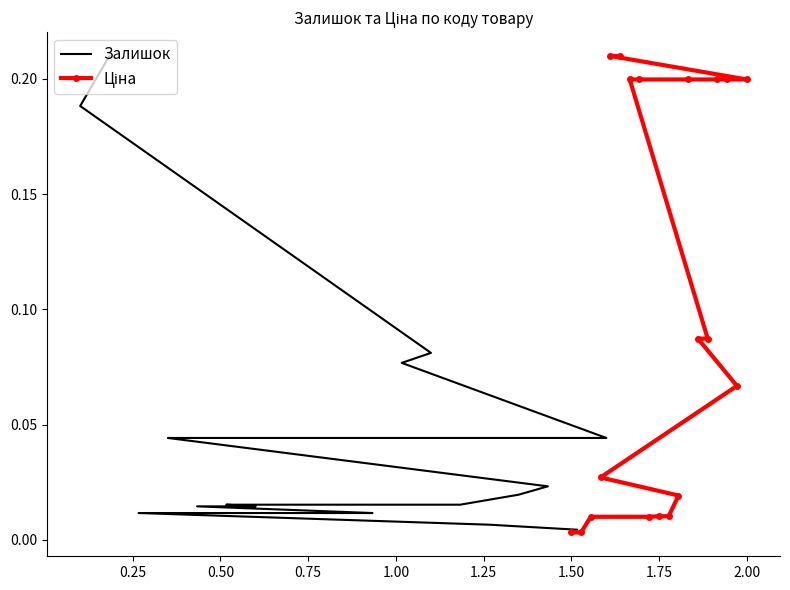

The value of Залишок at 0.25 is 0.0. True or false?

False